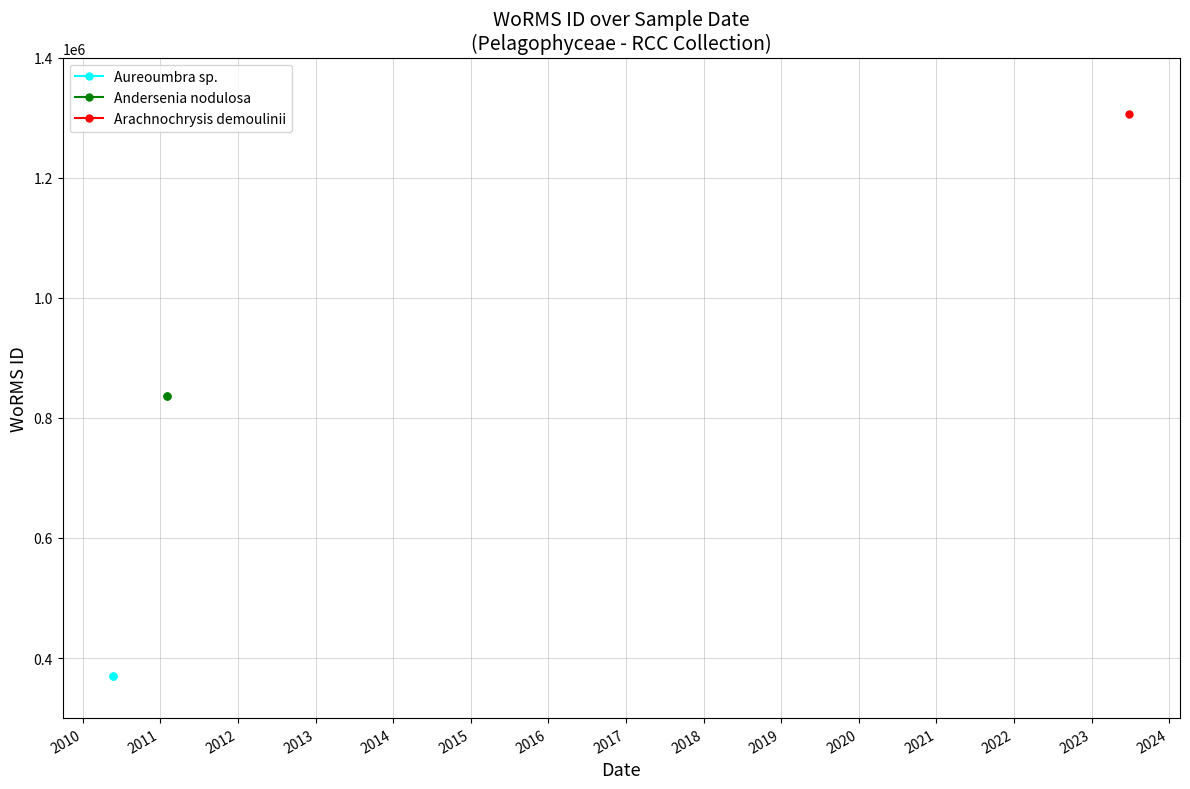

What is the value of the Andersenia nodulosa point at the 1st from the left?

836917